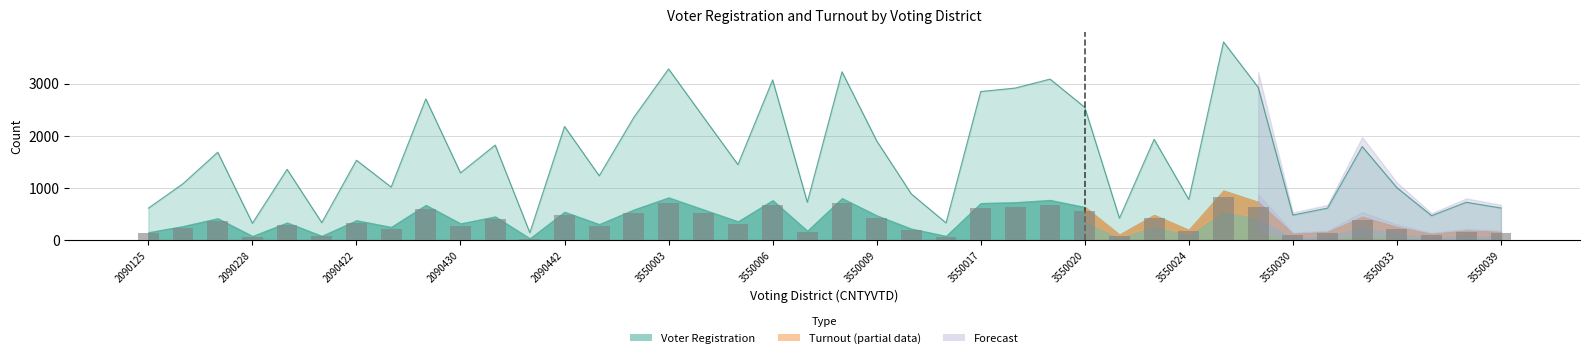

The chart shows a value of 641.7 at 25. True or false?

True